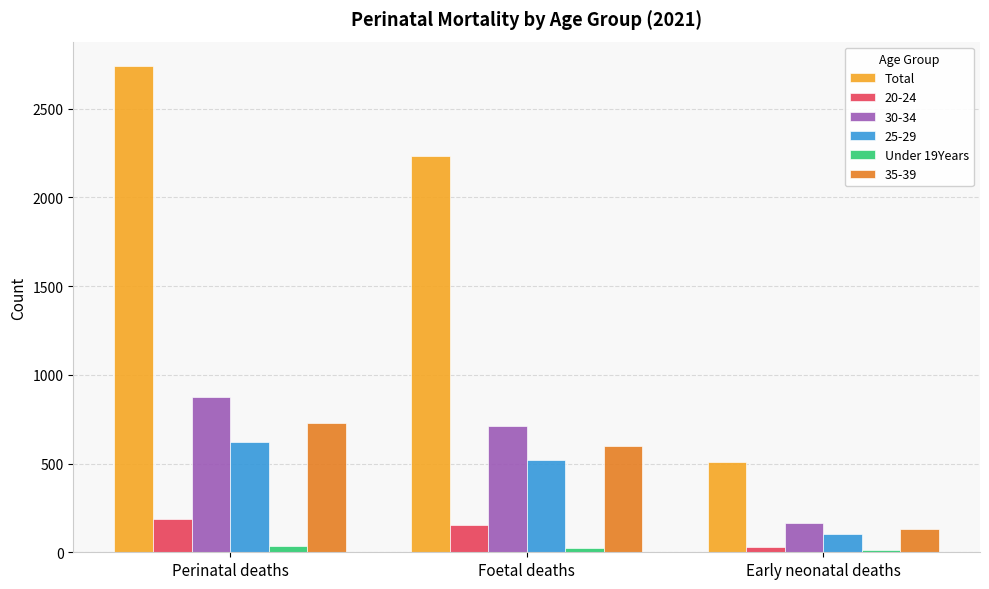

Which label corresponds to the largest value in the chart?

Perinatal deaths